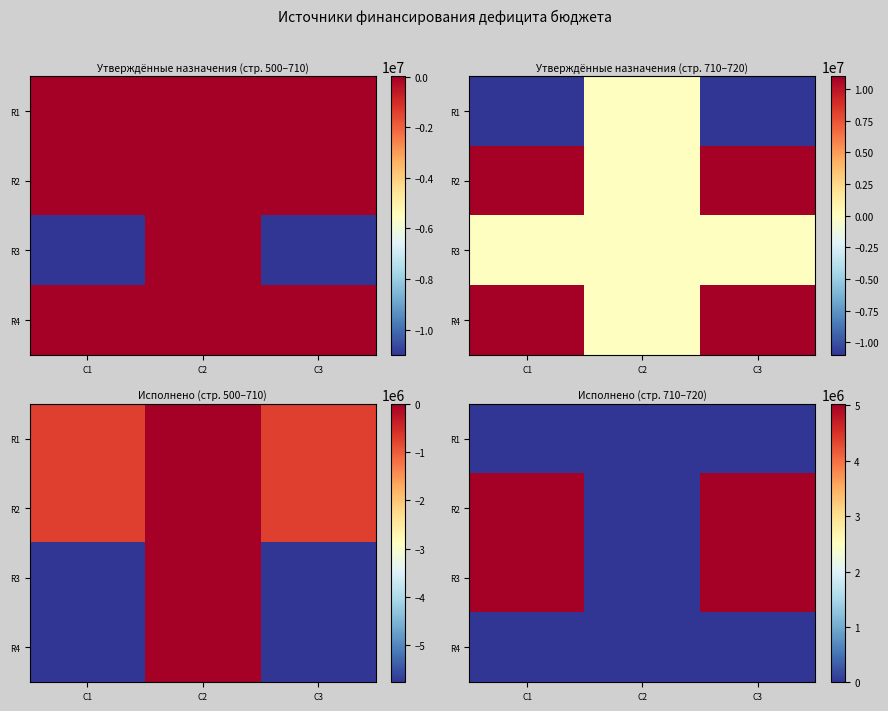

At how many categories does at least one series exceed 1236120?

2